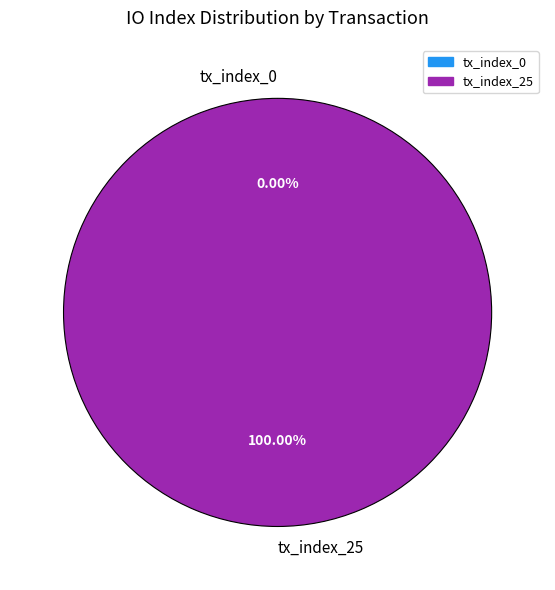

Which slice represents more than half of the pie?

tx_index_25